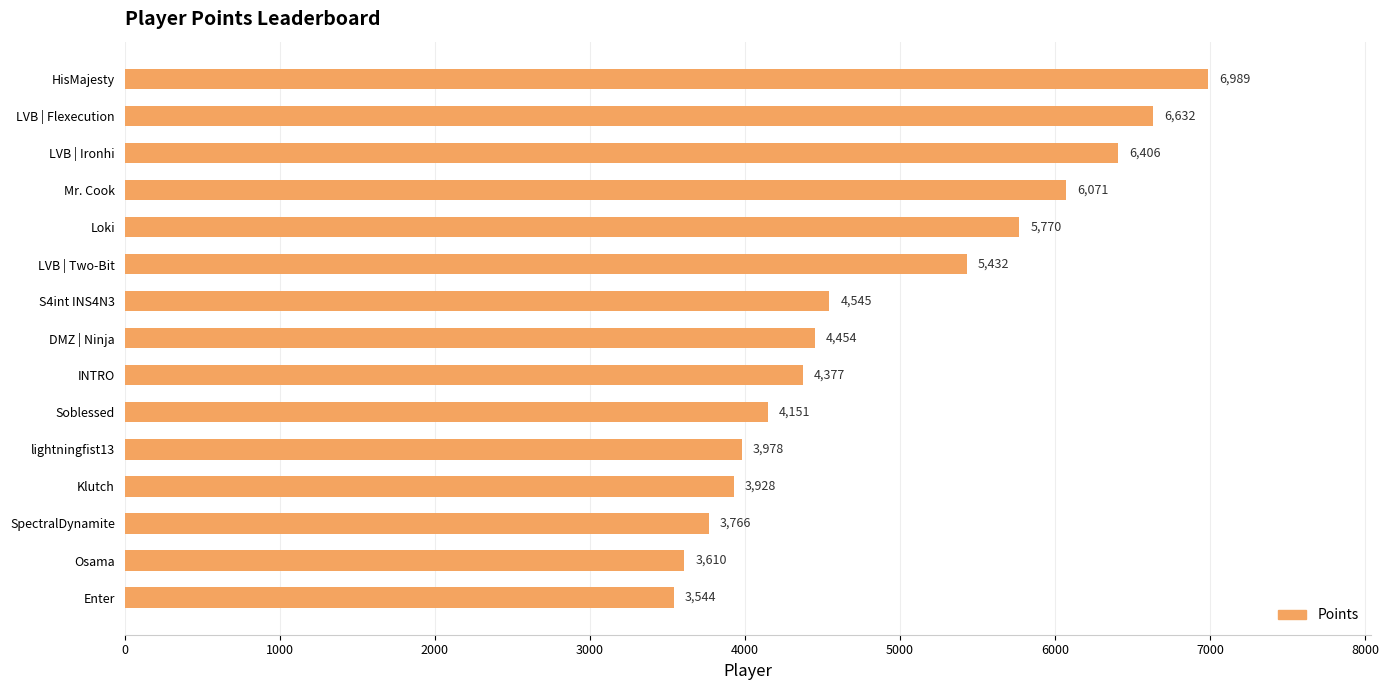

What is the average value?

4910